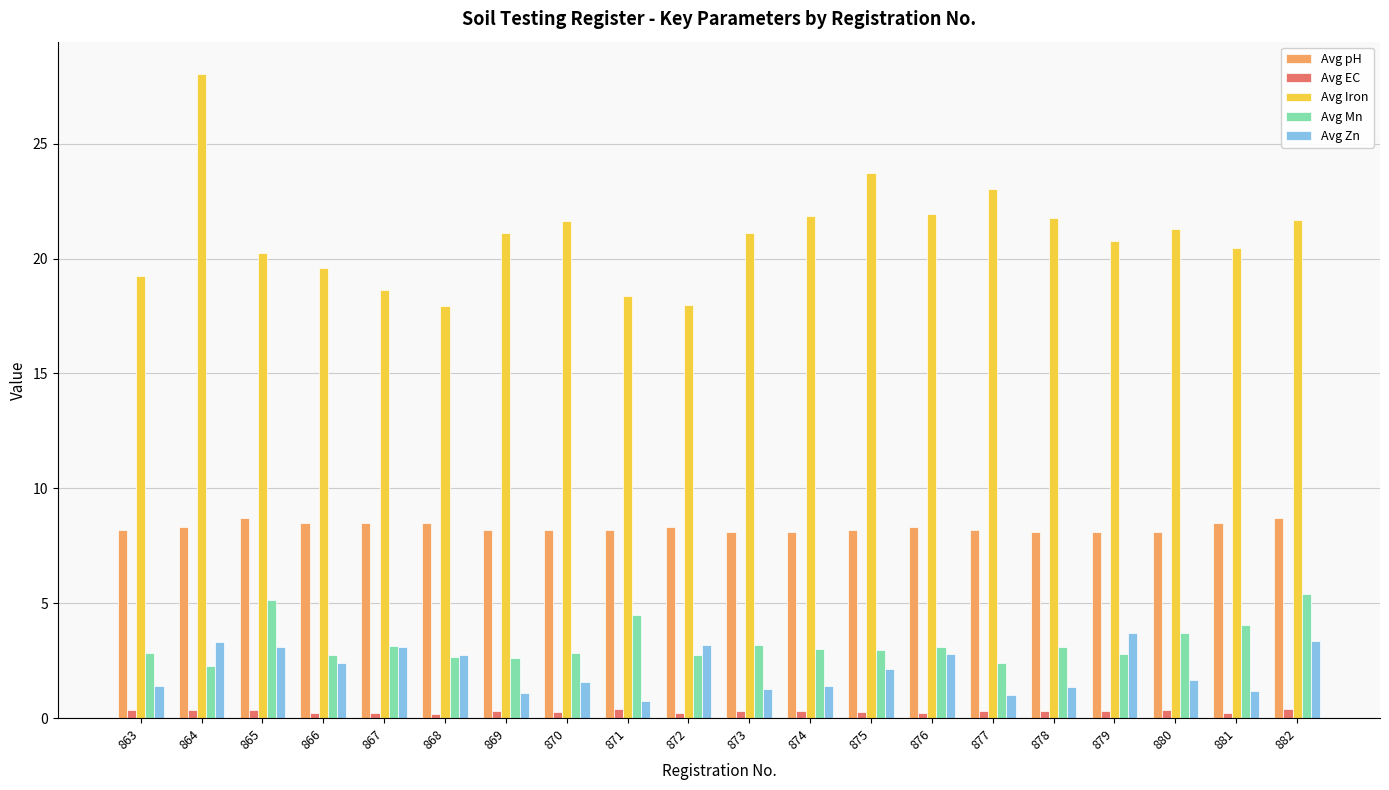

True or false: Avg Mn has a value of 3.1 at 878.

True